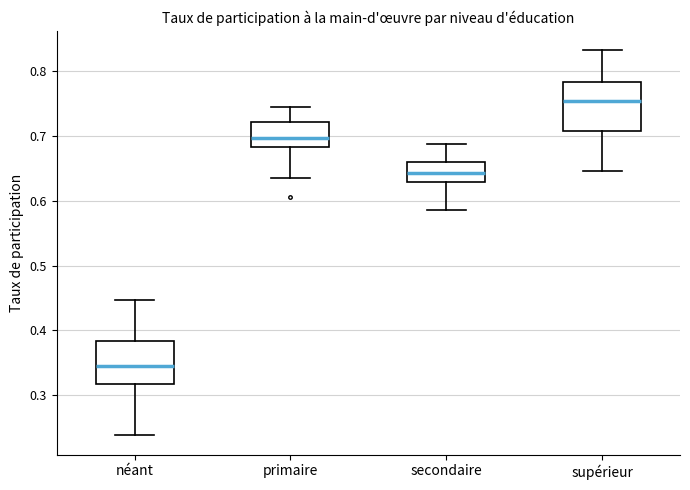

Where does the upper whisker of the box for néant end on the y-axis? The values are not printed on the chart, so give them approximately, as read against the axis.

0.45